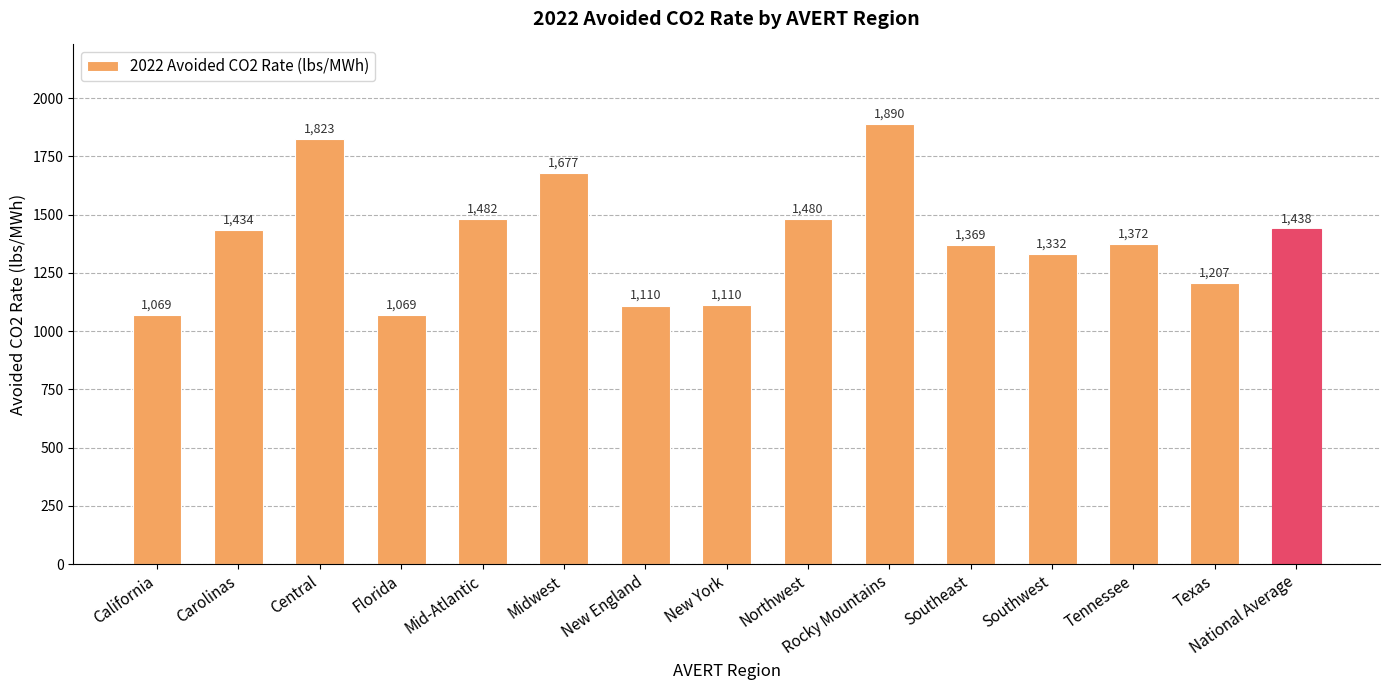

What is the difference between the maximum and minimum values?

821.3